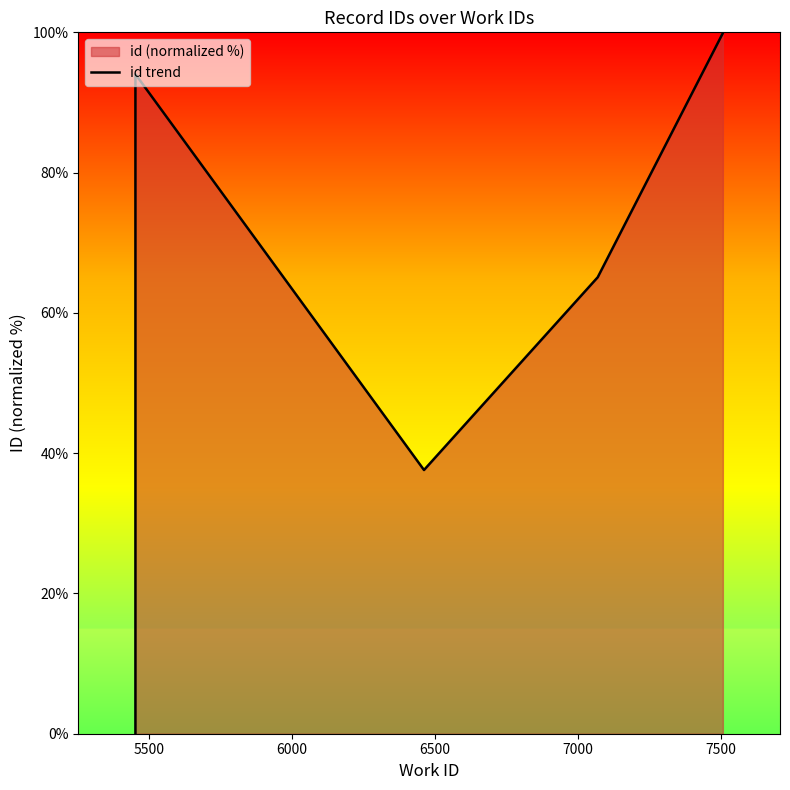

What is the label of the 6th point from the left?

7500